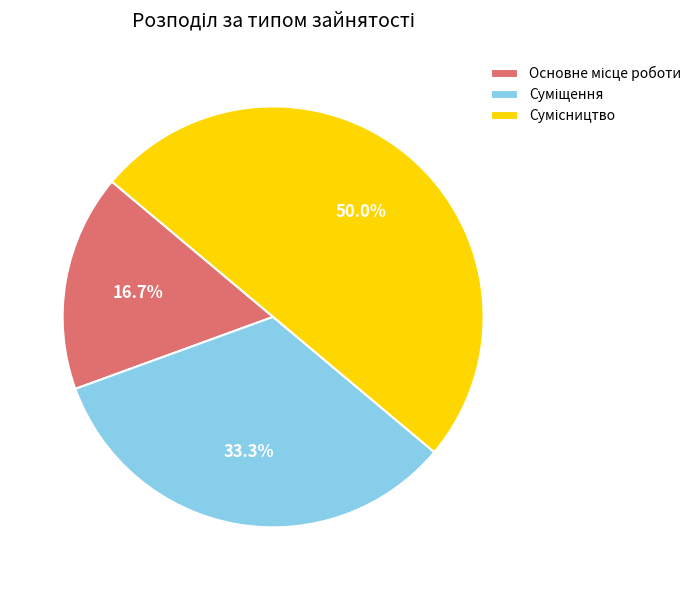

What percentage is NOT represented by Основне місце роботи?

83.3%